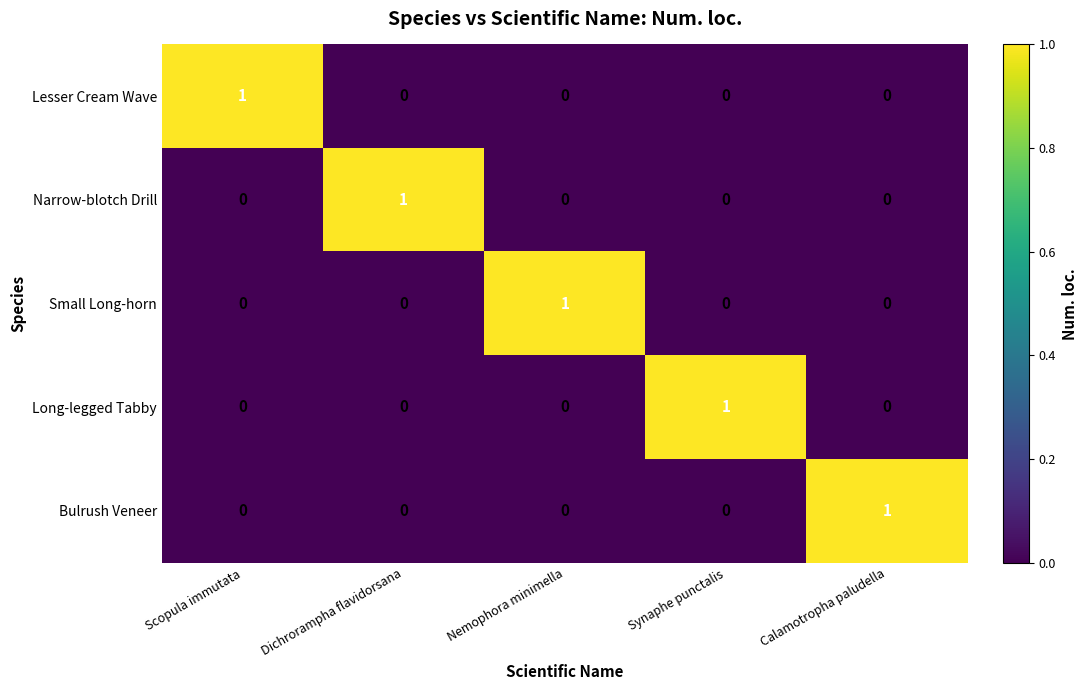

True or false: Lesser Cream Wave has a value of 0 at Nemophora minimella.

True